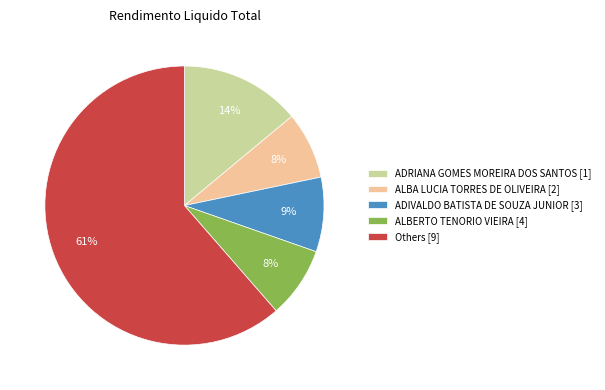

How many slices are in this pie chart?

5